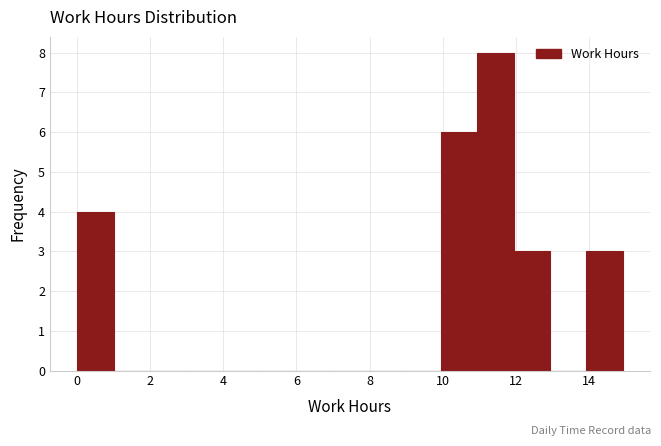

Over which range of the x-axis is the bar tallest?

11 to 12